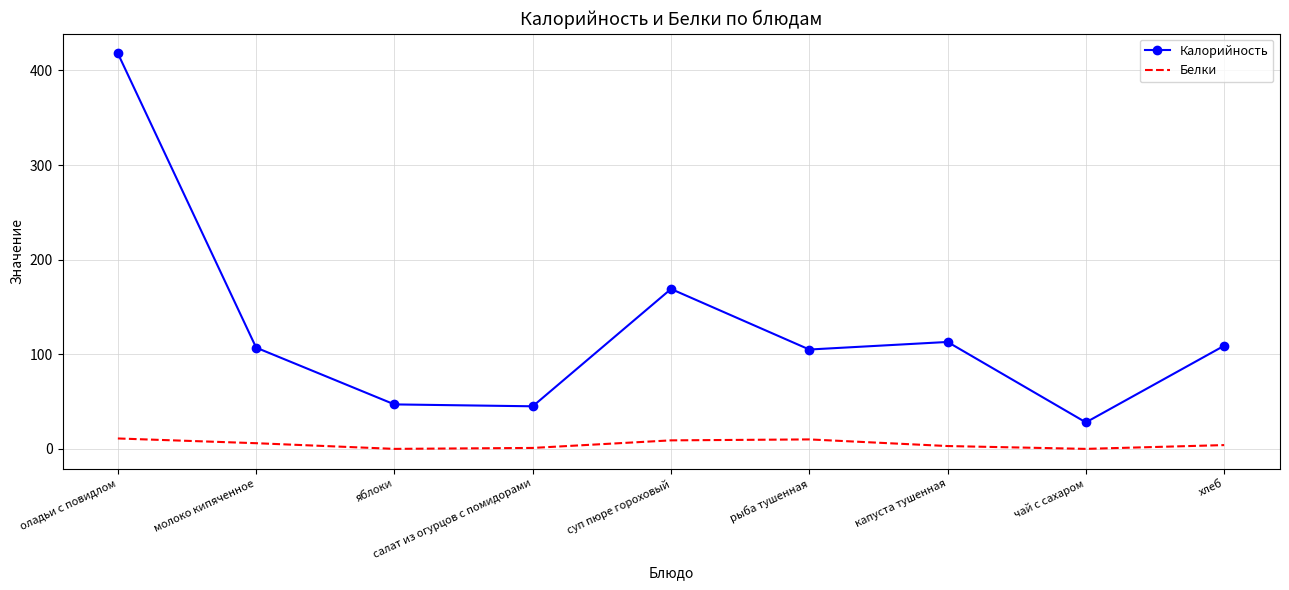

Which series changed the most between яблоки and рыба тушенная?

Калорийность